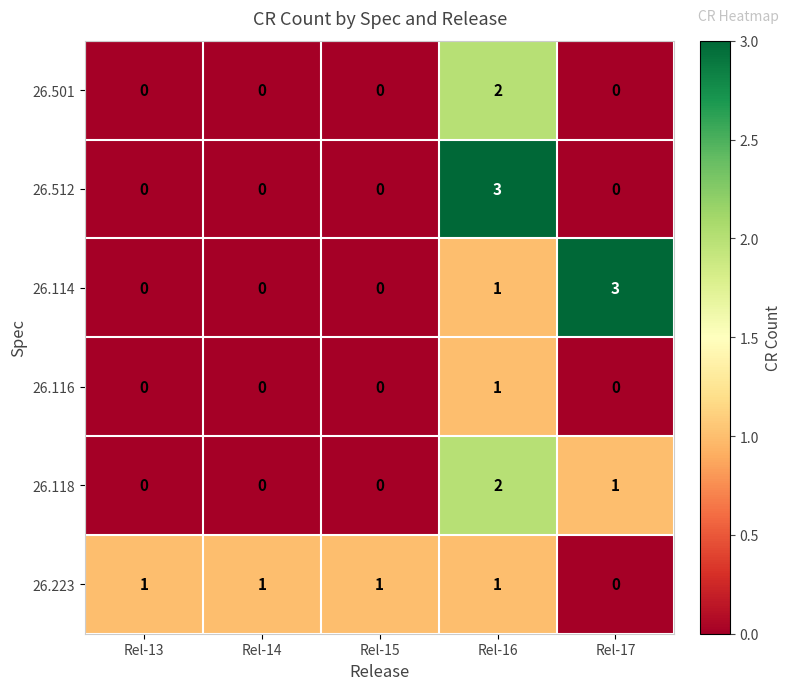

What is the difference between the maximum and minimum values in the 26.114 series?

3